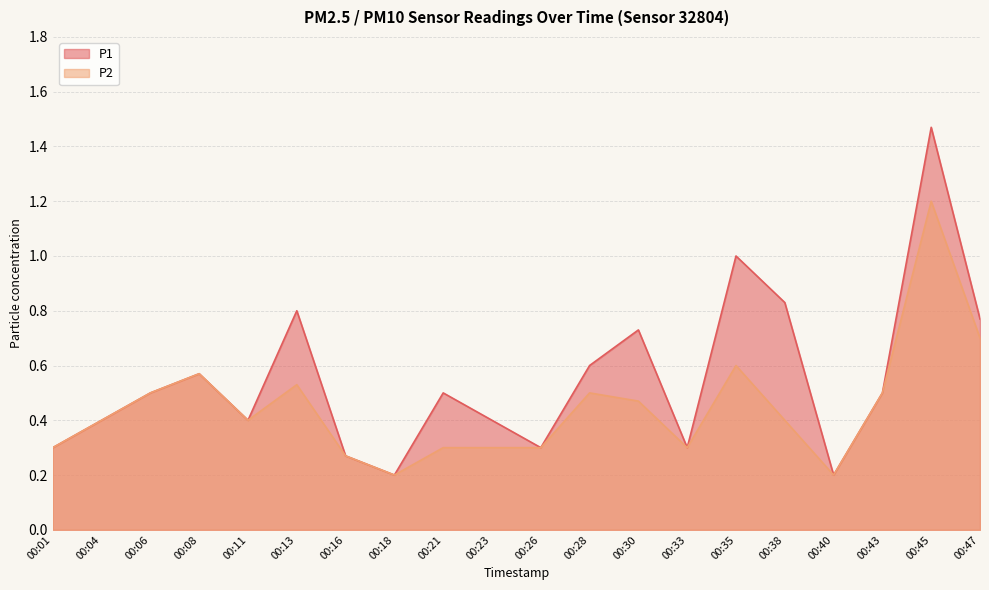

What is the value of the P1 point at the 7th from the left?

0.3